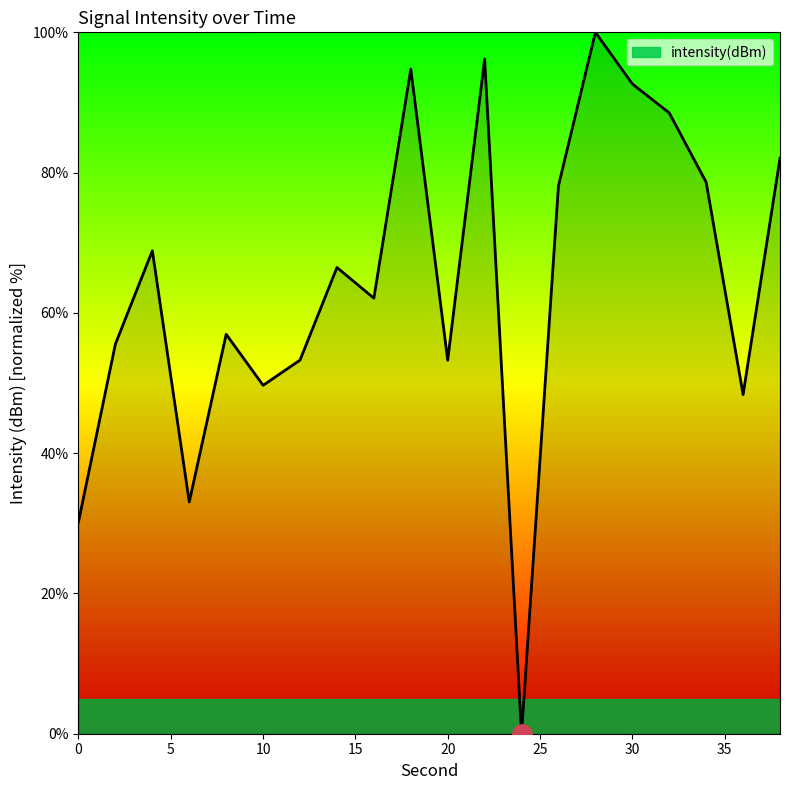

What is the greatest value displayed?

100.0